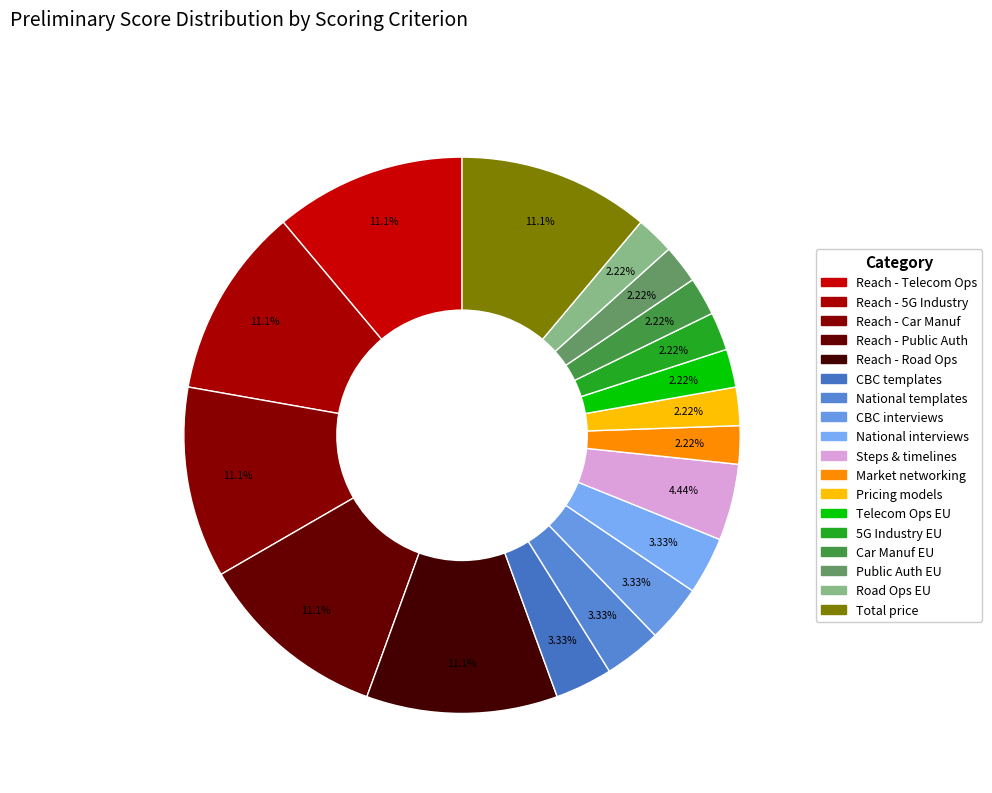

How many segments does this pie chart have?

18